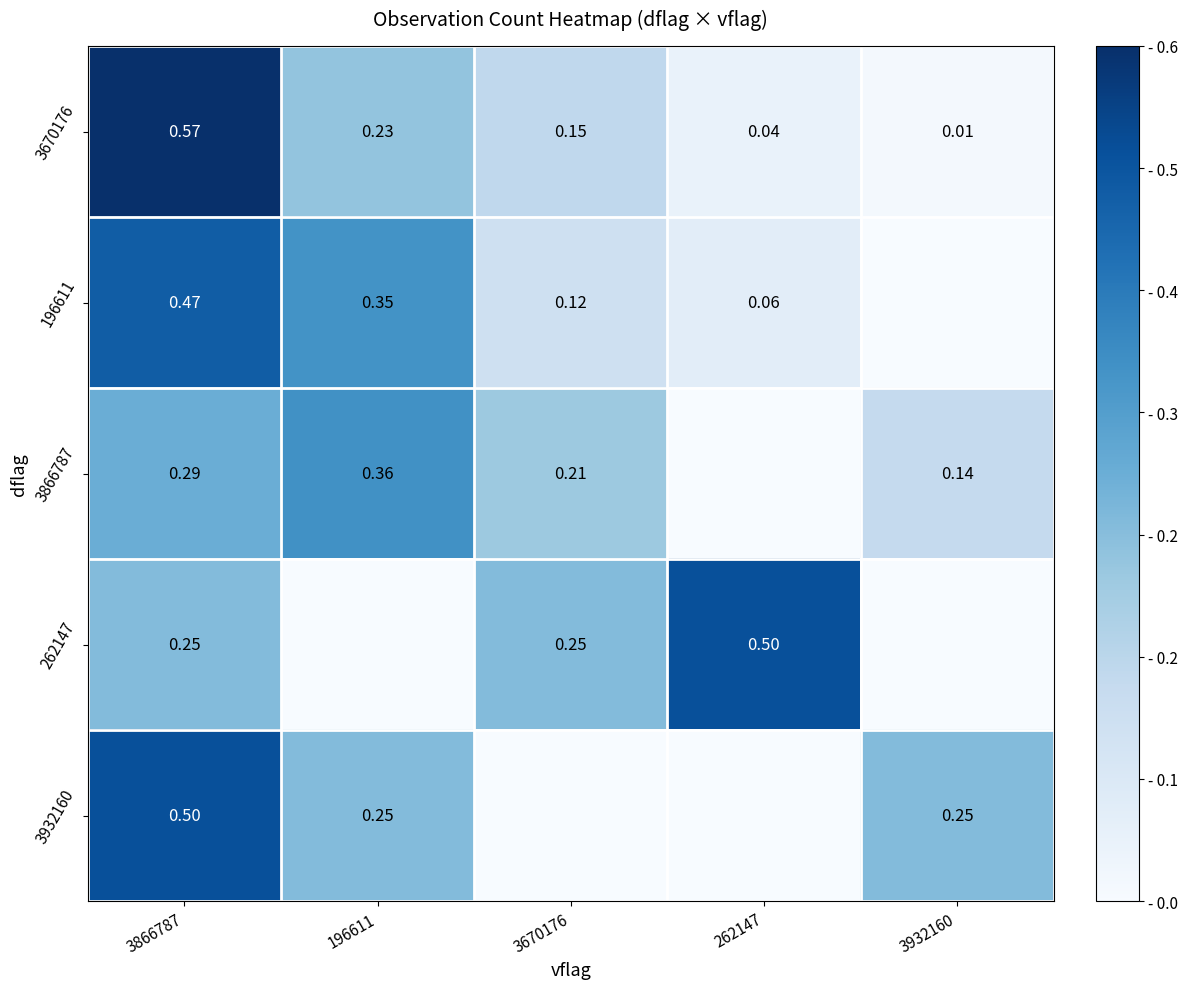

What is the difference between the 3866787 values at 3670176 and 196611?

0.1